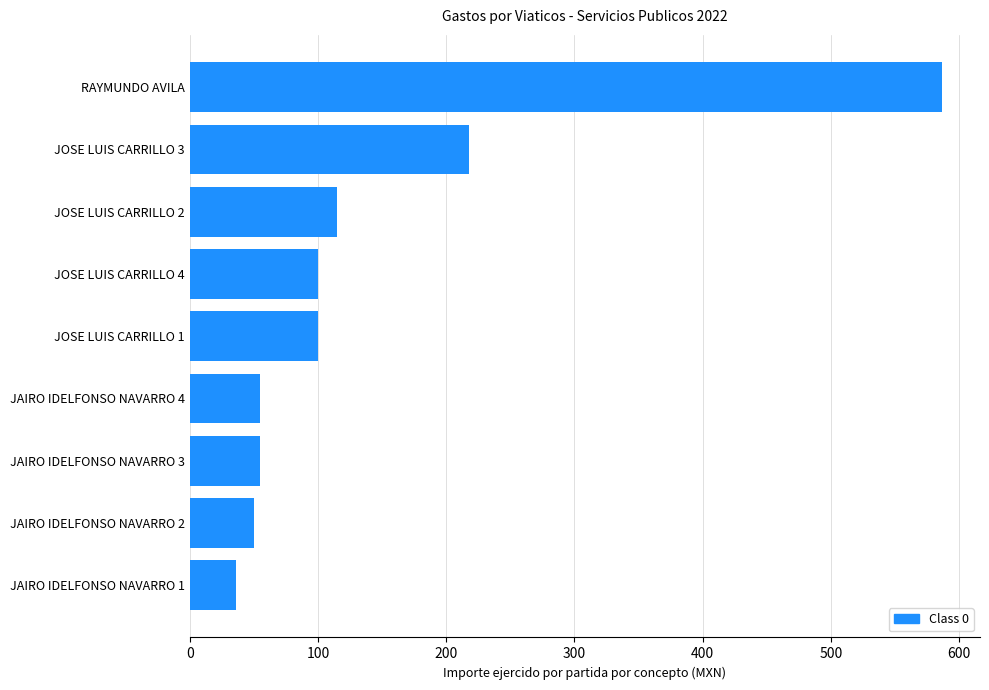

What is the sum of all values?

1316